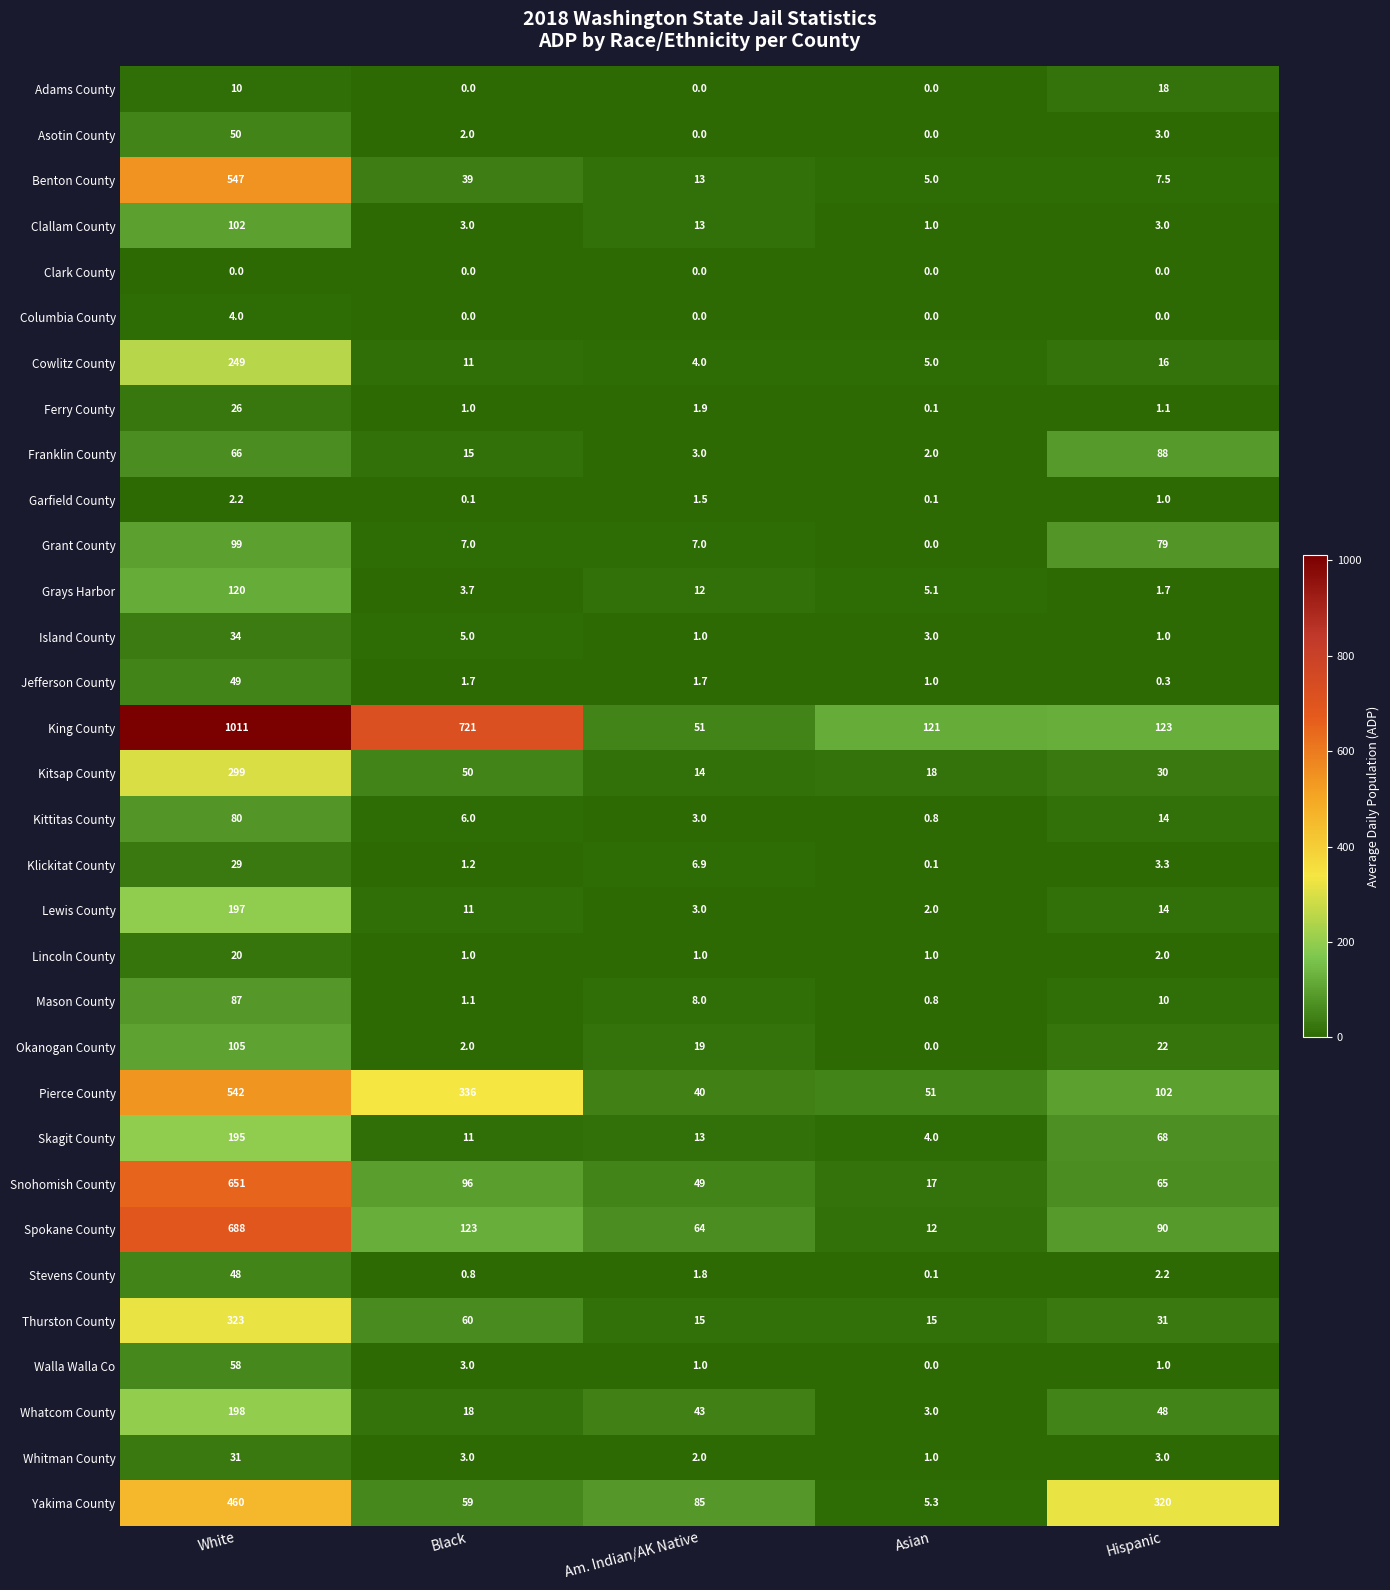

Which category has the highest value across all series?

White